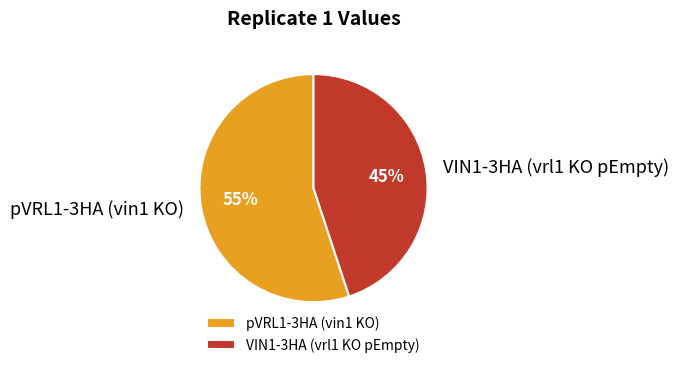

Combined, do pVRL1-3HA (vin1 KO) and VIN1-3HA (vrl1 KO pEmpty) account for over 50%?

Yes